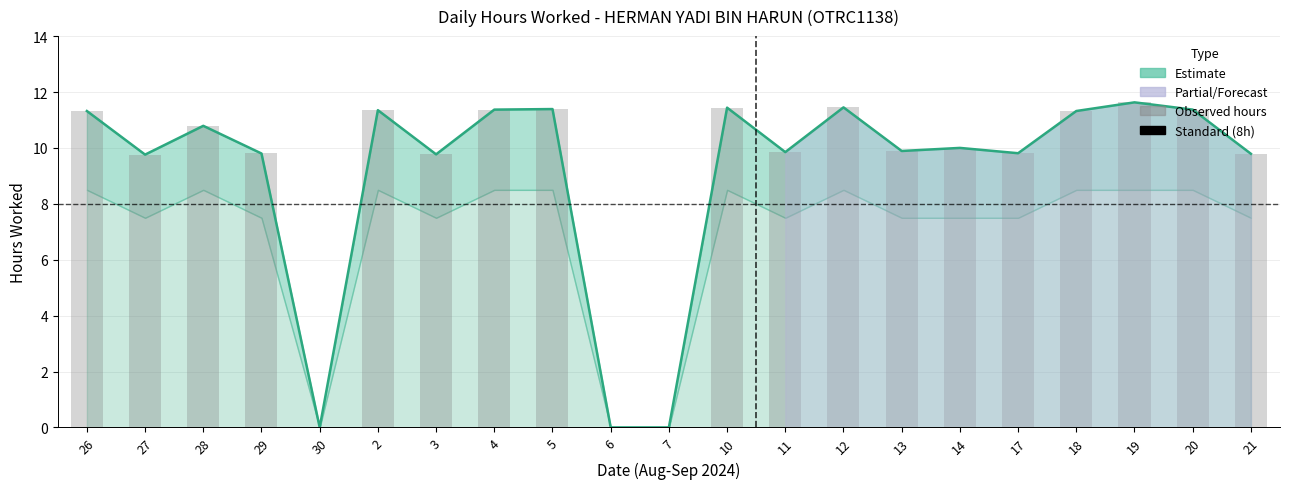

What is the ratio of the value at 13 to the value at 26?

0.9